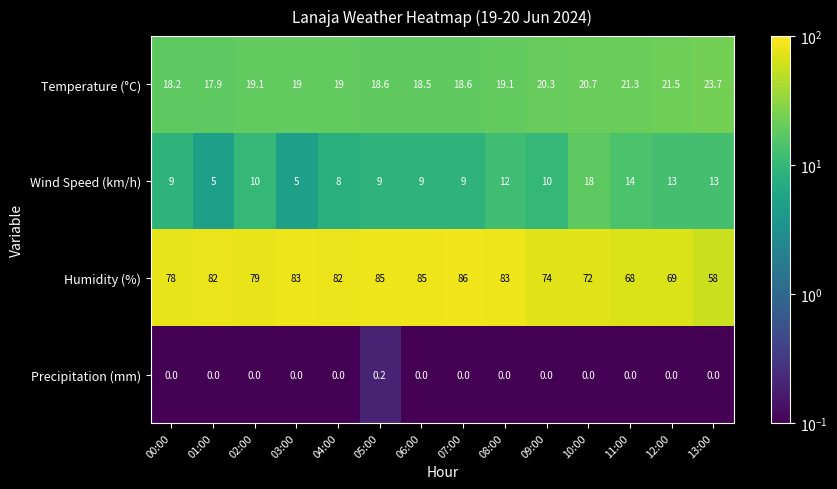

What is the difference between the maximum and second lowest values in the Humidity (%) series?

18.0